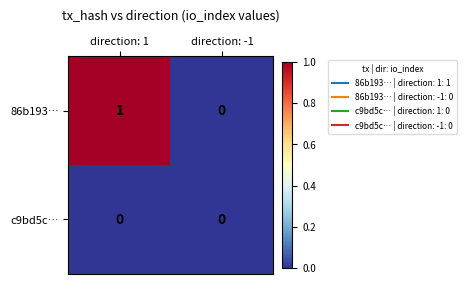

Between direction: 1 and direction: -1, which series saw the biggest shift?

86b193…